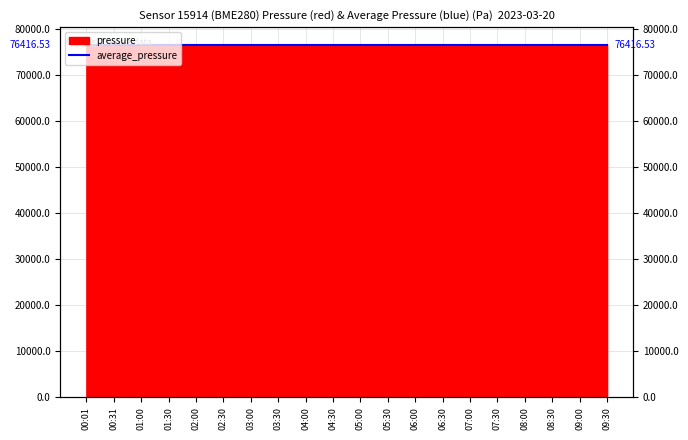

At which category does the data reach its first local peak?

01:30